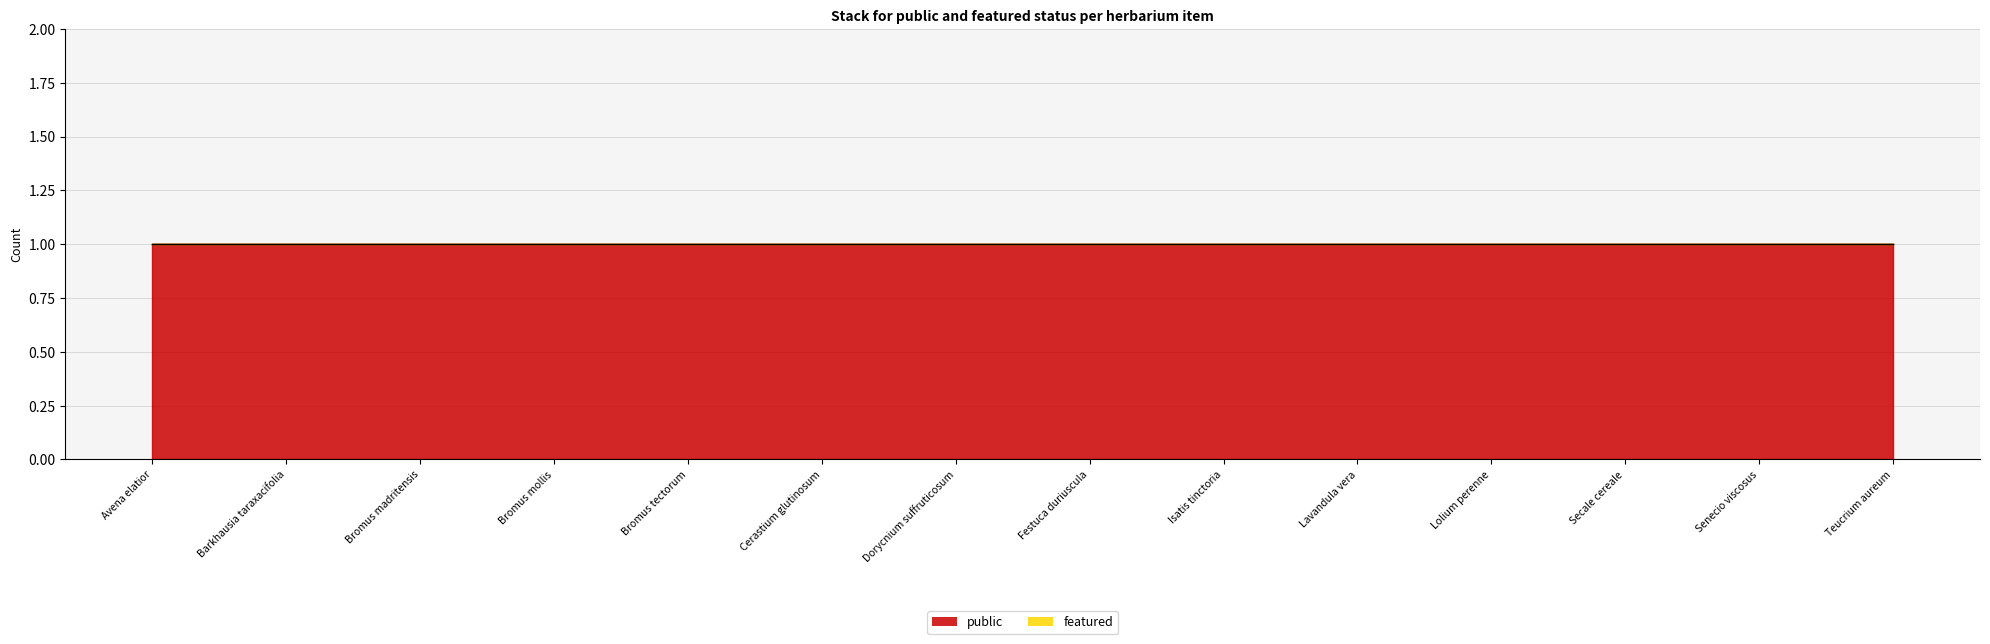

At how many categories does at least one series exceed 0?

14